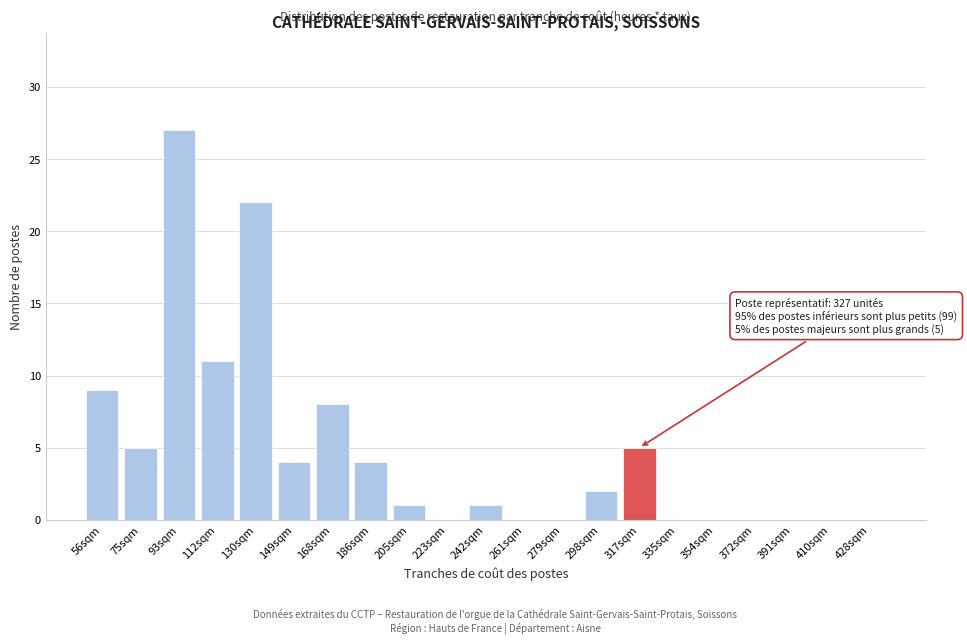

Reading right to left, list all the values displayed in this chart.

428sqm=0	410sqm=0	391sqm=0	372sqm=0	354sqm=0	335sqm=0	317sqm=5	298sqm=2	279sqm=0	261sqm=0	242sqm=1	223sqm=0	205sqm=1	186sqm=4	168sqm=8	149sqm=4	130sqm=22	112sqm=11	93sqm=27	75sqm=5	56sqm=9